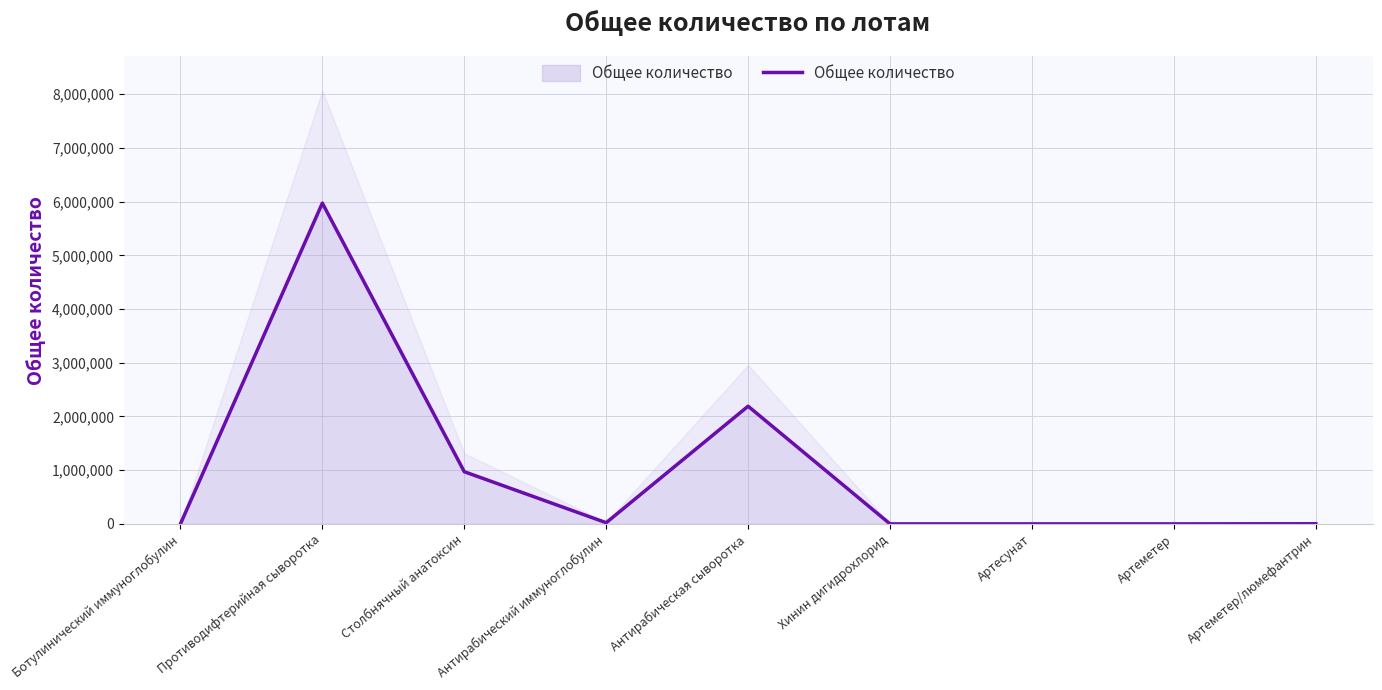

True or false: the data has more than 0 interior local peaks.

True